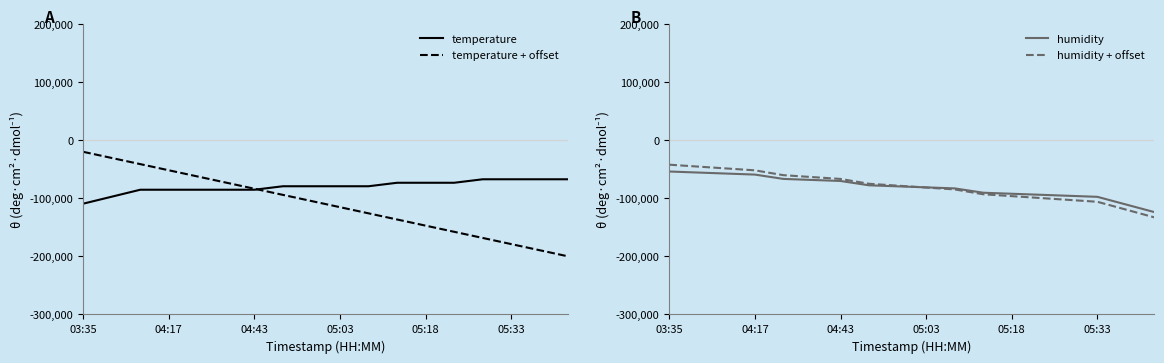

Rank the series at 13 from highest to lowest value.

temperature, humidity, humidity + offset, temperature + offset